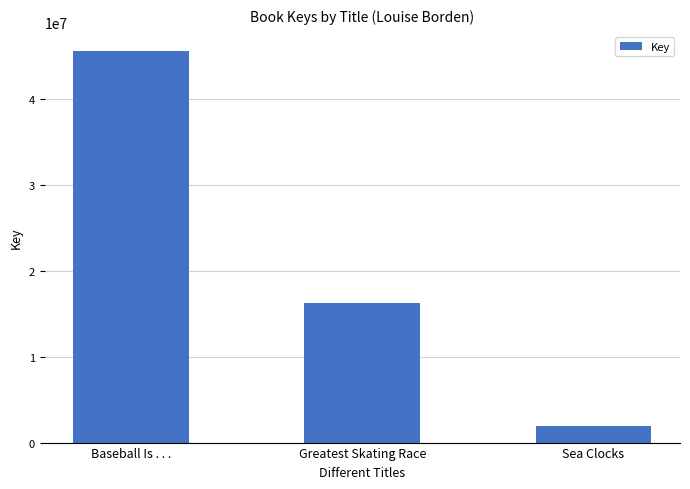

Reading left to right, transcribe all the data shown in this chart.

Baseball Is . . .=45484329	Greatest Skating Race=16186240	Sea Clocks=1904779